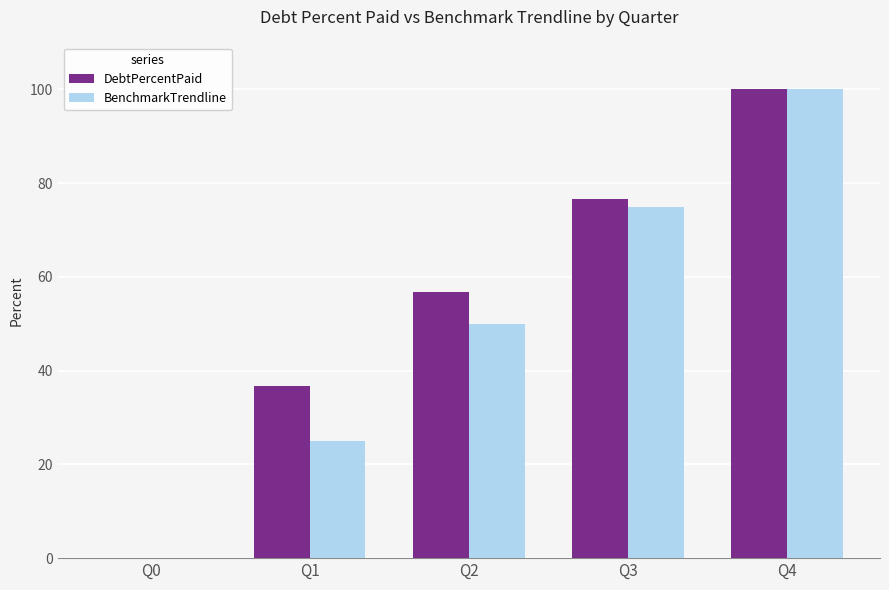

What is the sum of all BenchmarkTrendline values?

250.0